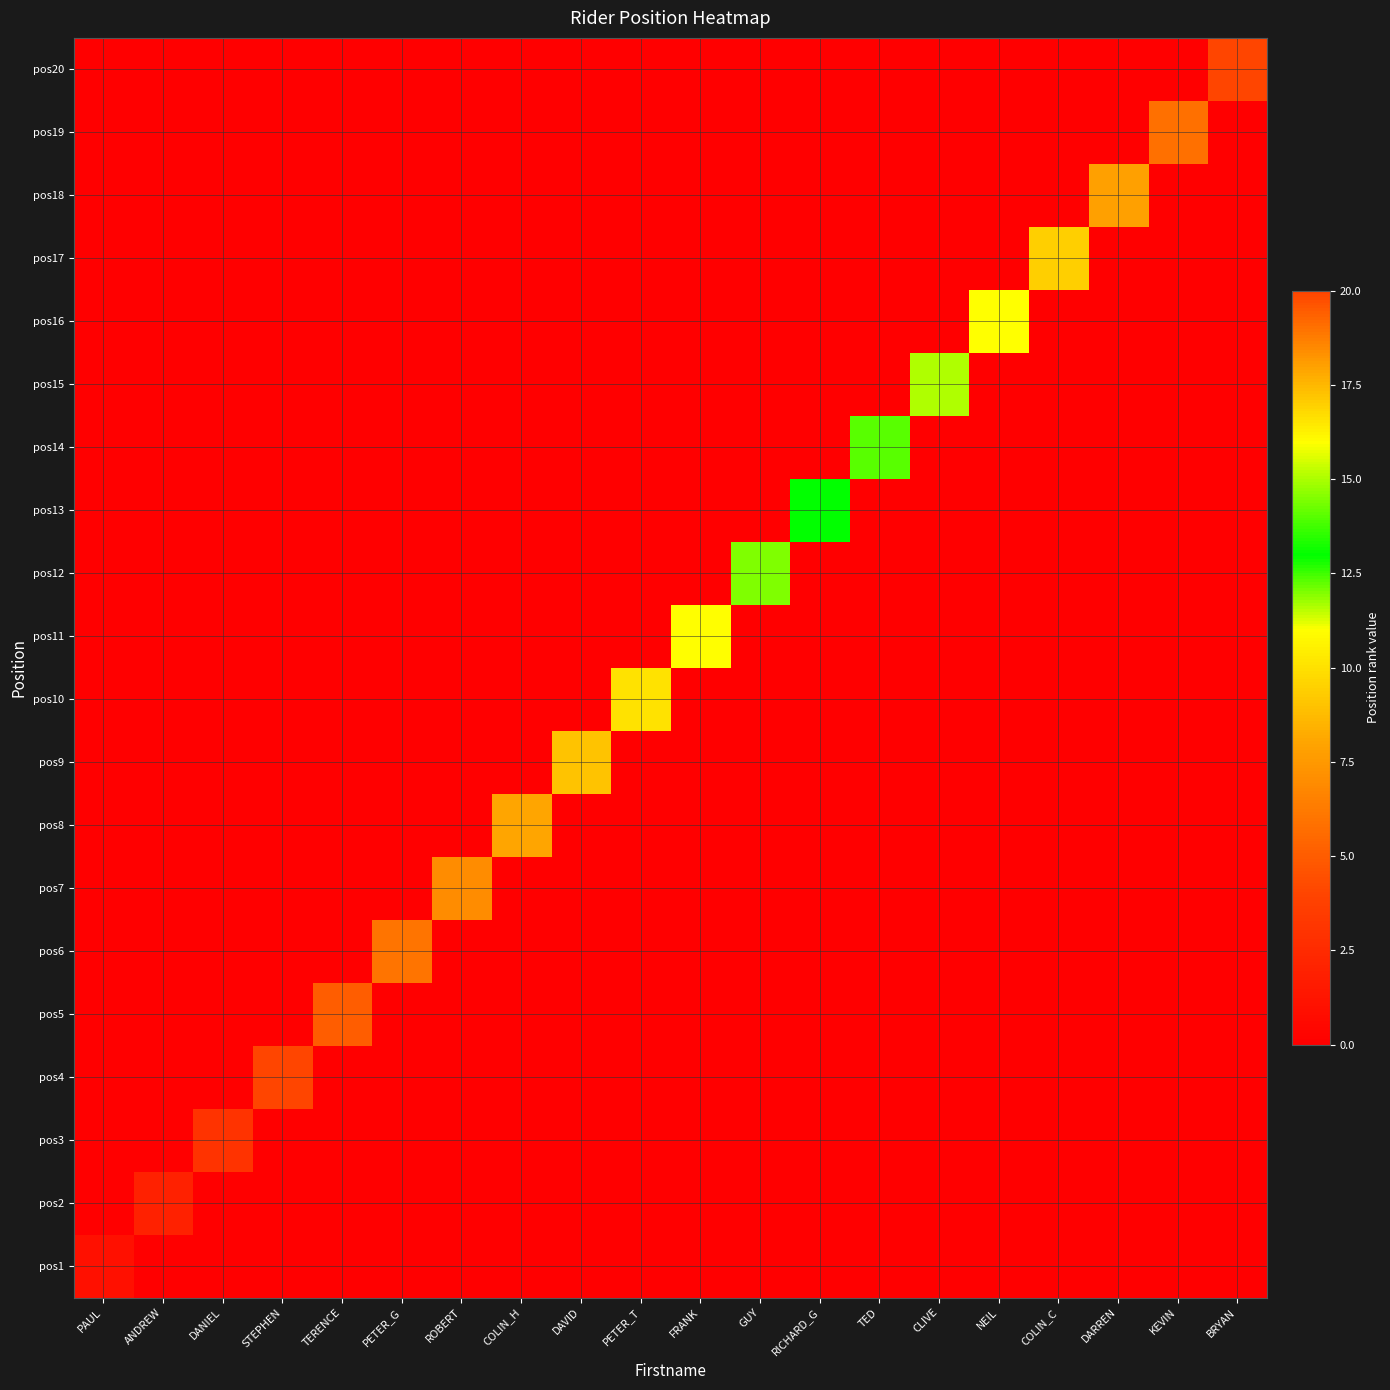

Which series has the largest total across all categories?

pos20